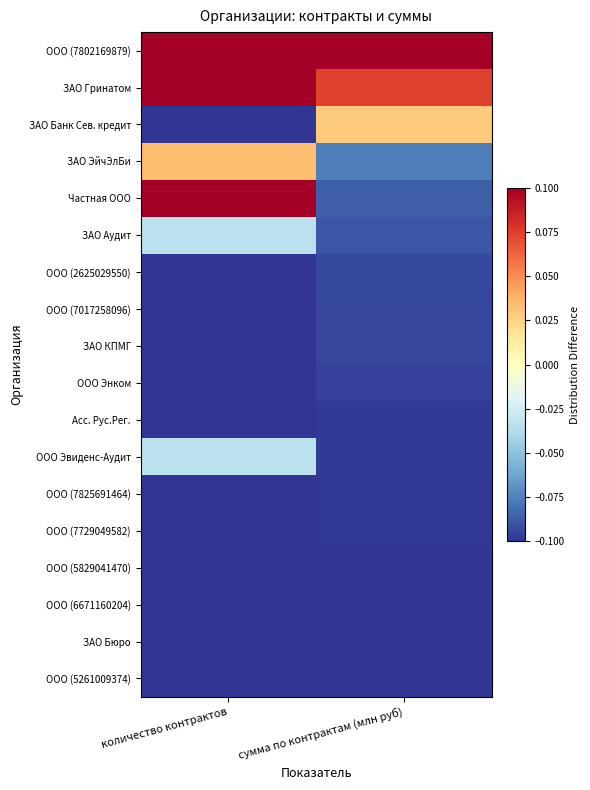

What is the greatest value displayed?

0.1